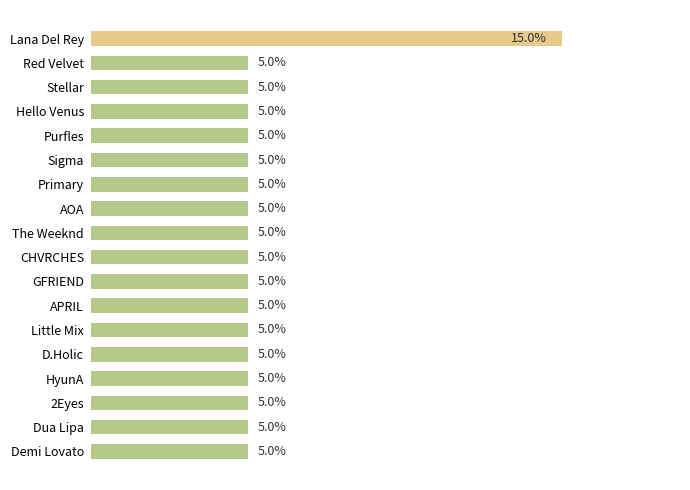

At which category does the chart reach its peak across all series?

Lana Del Rey